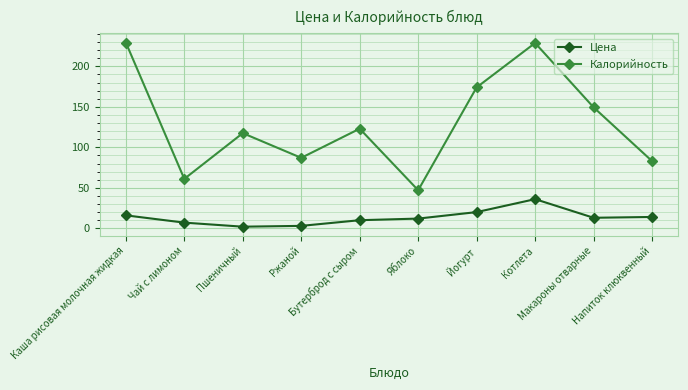

True or false: Калорийность has more than 0 points higher than both neighbors.

True